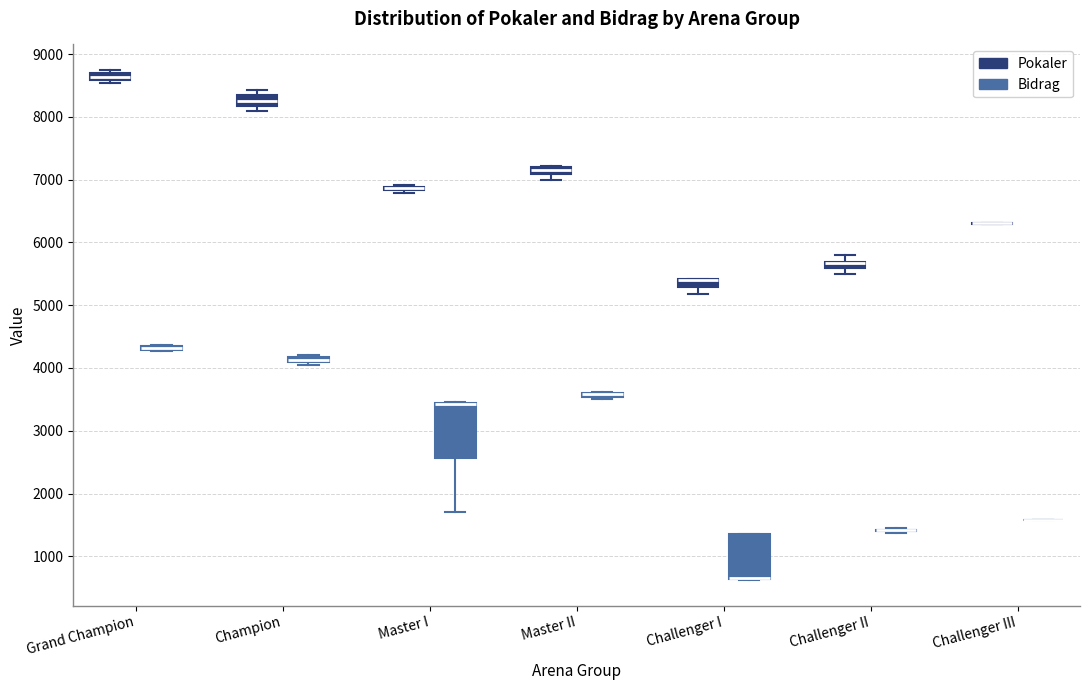

Where is the lower edge of the box for Champion (Bidrag) on the y-axis? The values are not printed on the chart, so give them approximately, as read against the axis.

4100